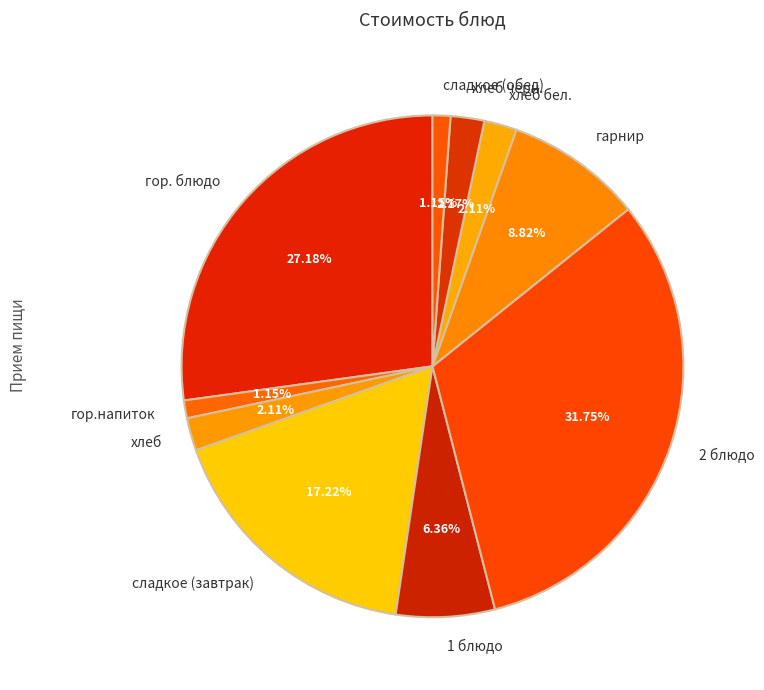

How many slices are in this pie chart?

10